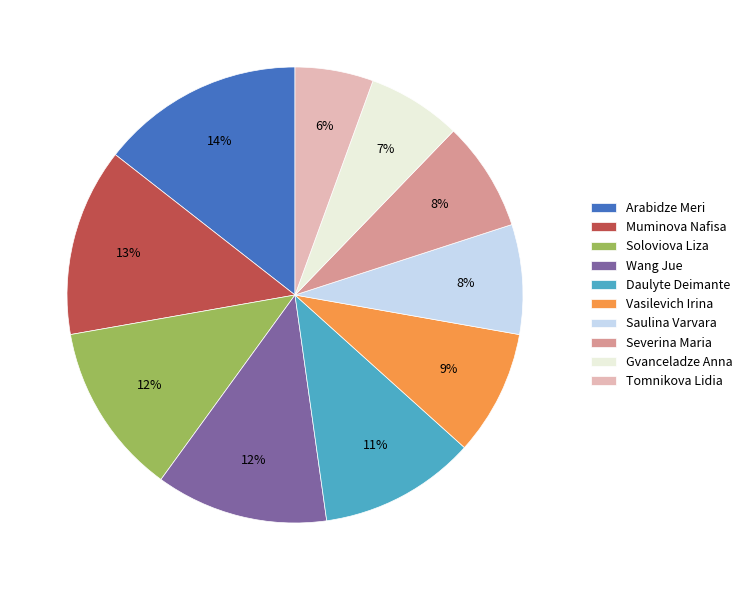

Do Daulyte Deimante and Saulina Varvara together represent more than half of the pie?

No